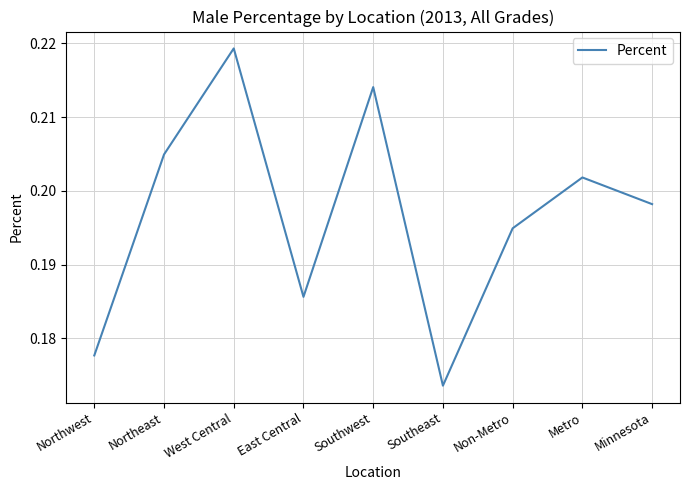

How many interior local valleys (lower than both neighbors) does the data have?

2